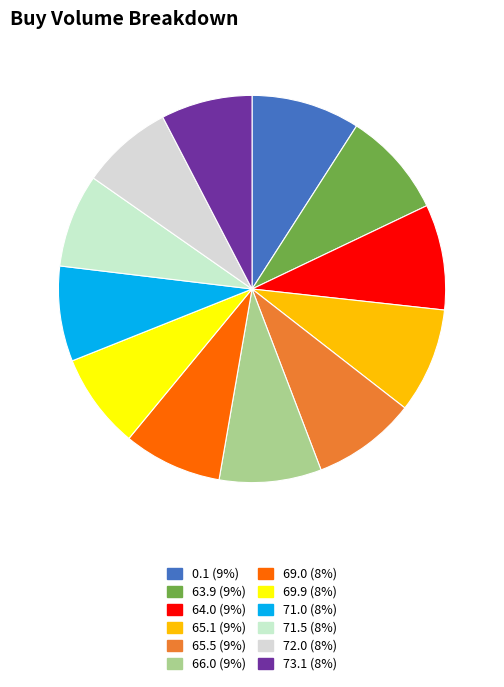

What is the ratio of the value at 0.1 to the value at 66.0?

1.1